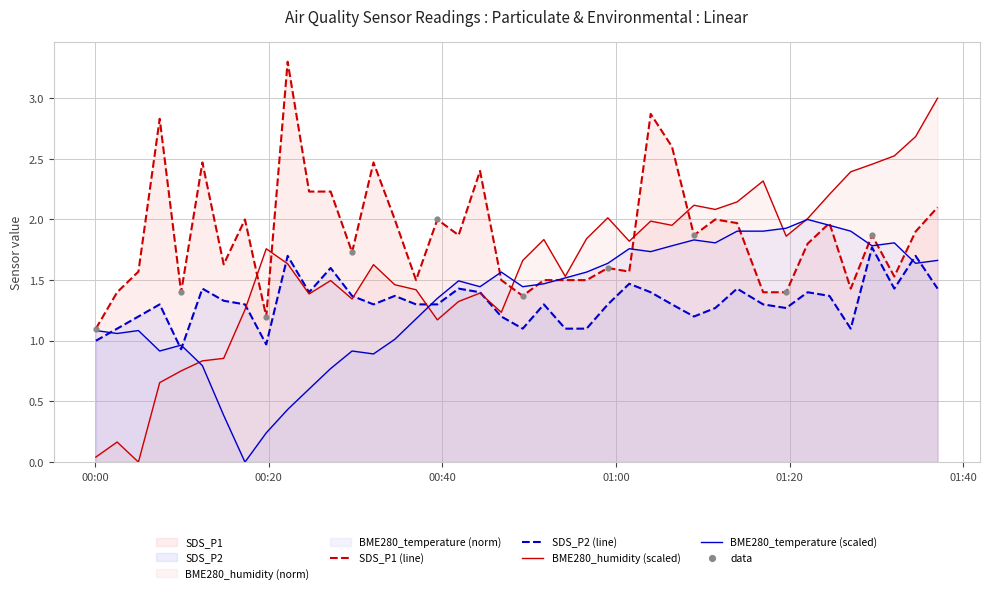

Which series reaches the minimum Y coordinate?

BME280_temperature